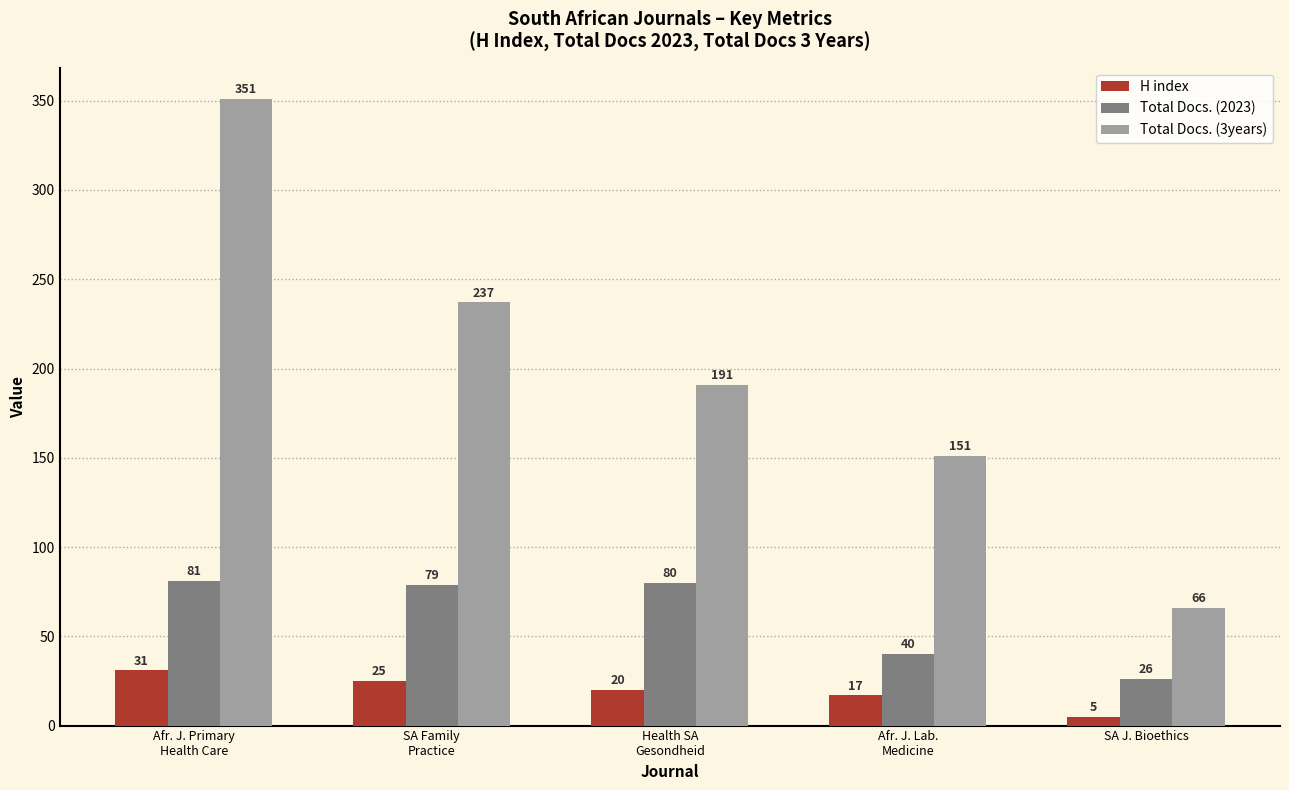

What is the spread (max minus min) of values at SA J. Bioethics?

61